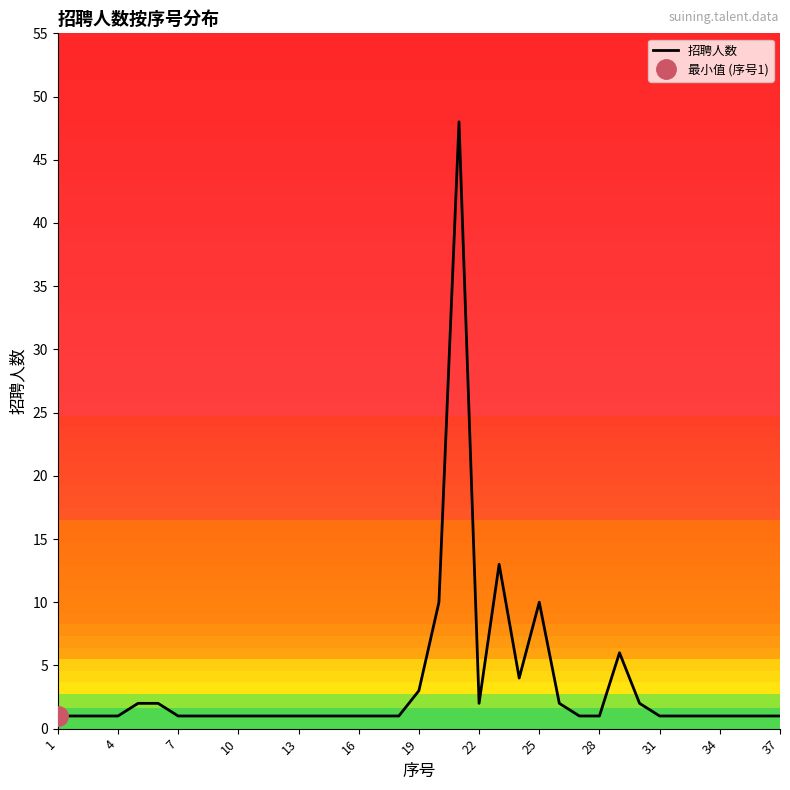

Is it true that 招聘人数 equals 10 at 25?

True